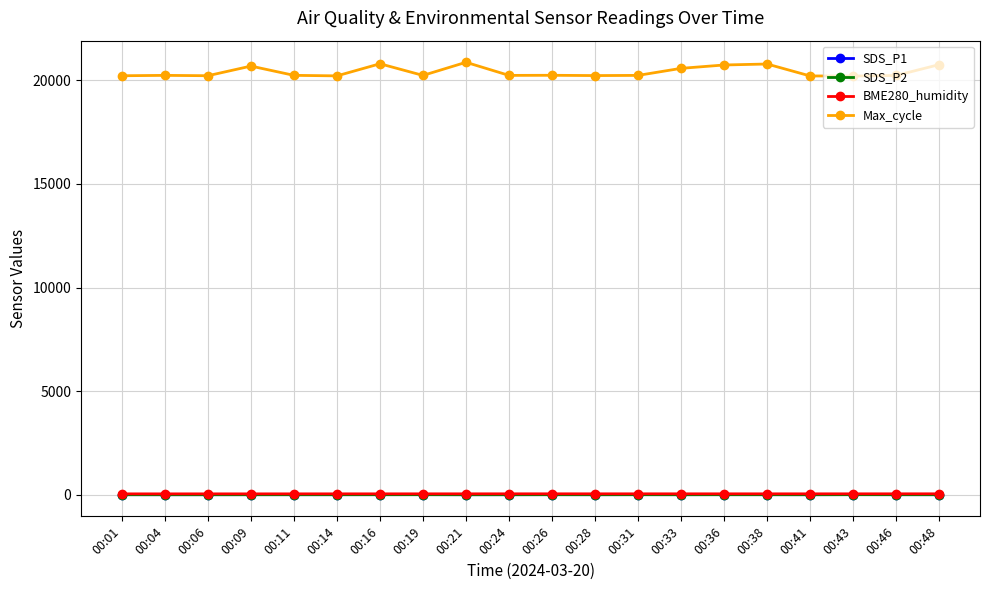

What is the average value of the SDS_P1 series?

9.5